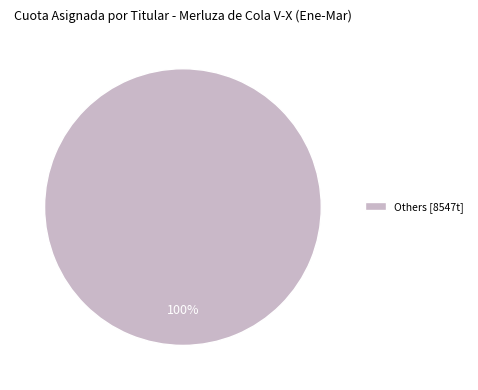

Is there a majority slice in this chart?

Yes